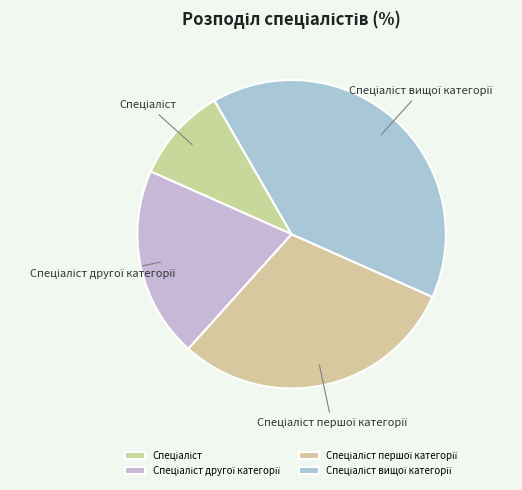

How many slices are in this pie chart?

4